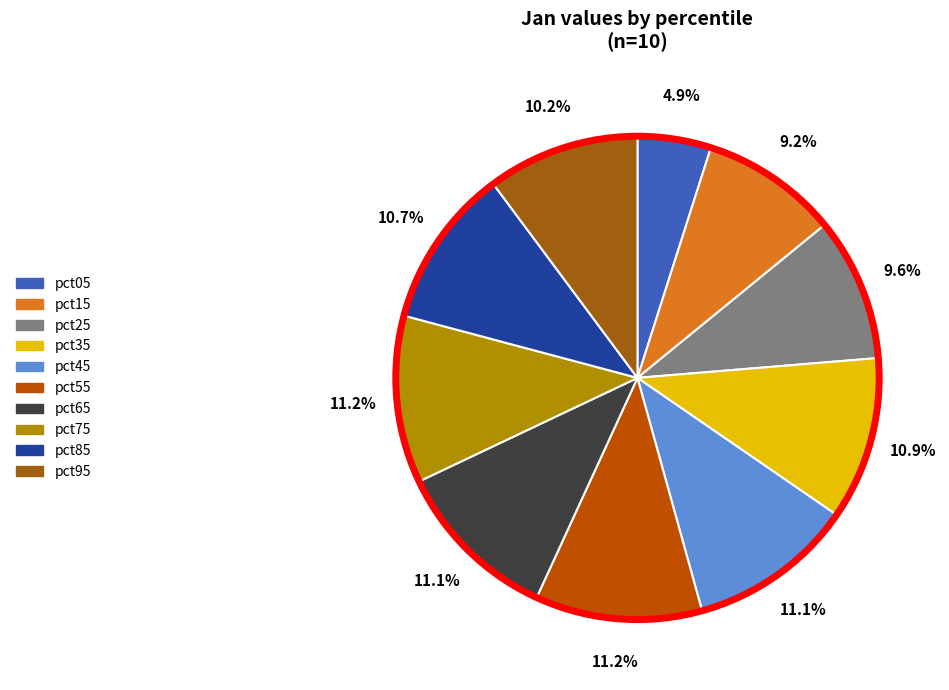

True or false: pct85 accounts for 11% of the total.

True